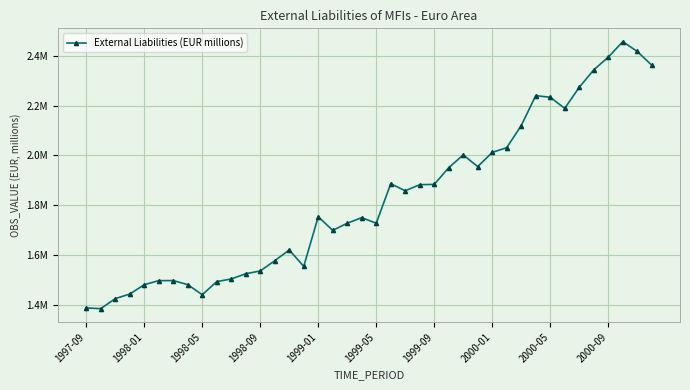

What is the sum of all values?

73001487